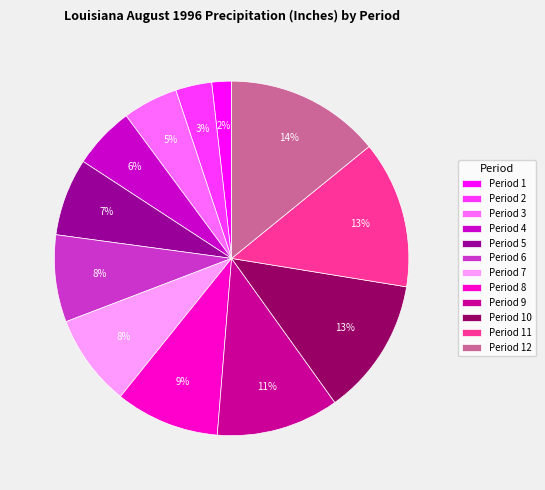

Combined, do Period 12 and Period 9 account for over 50%?

No